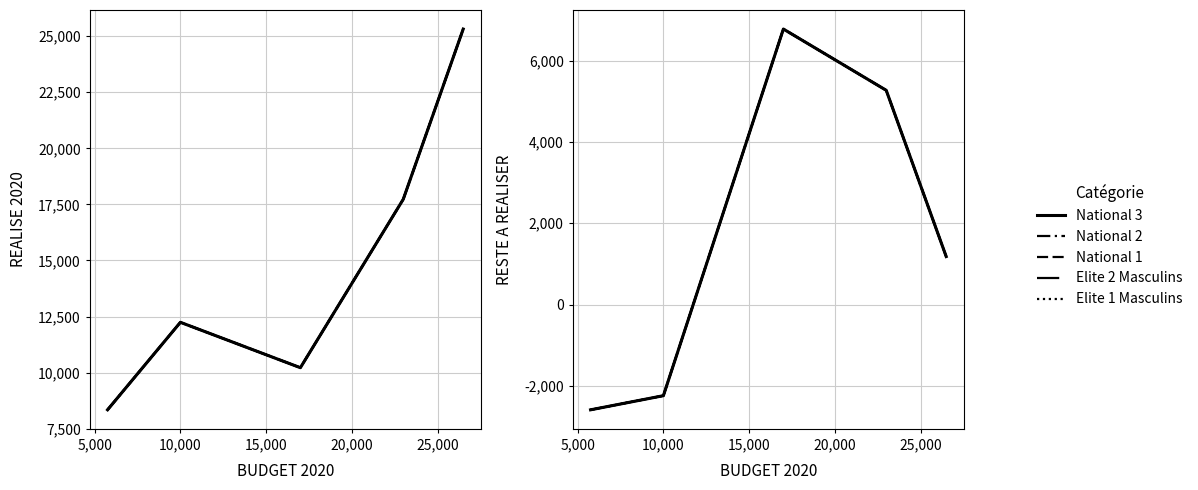

Which has a higher value, 5,000 or 10,000?

10,000